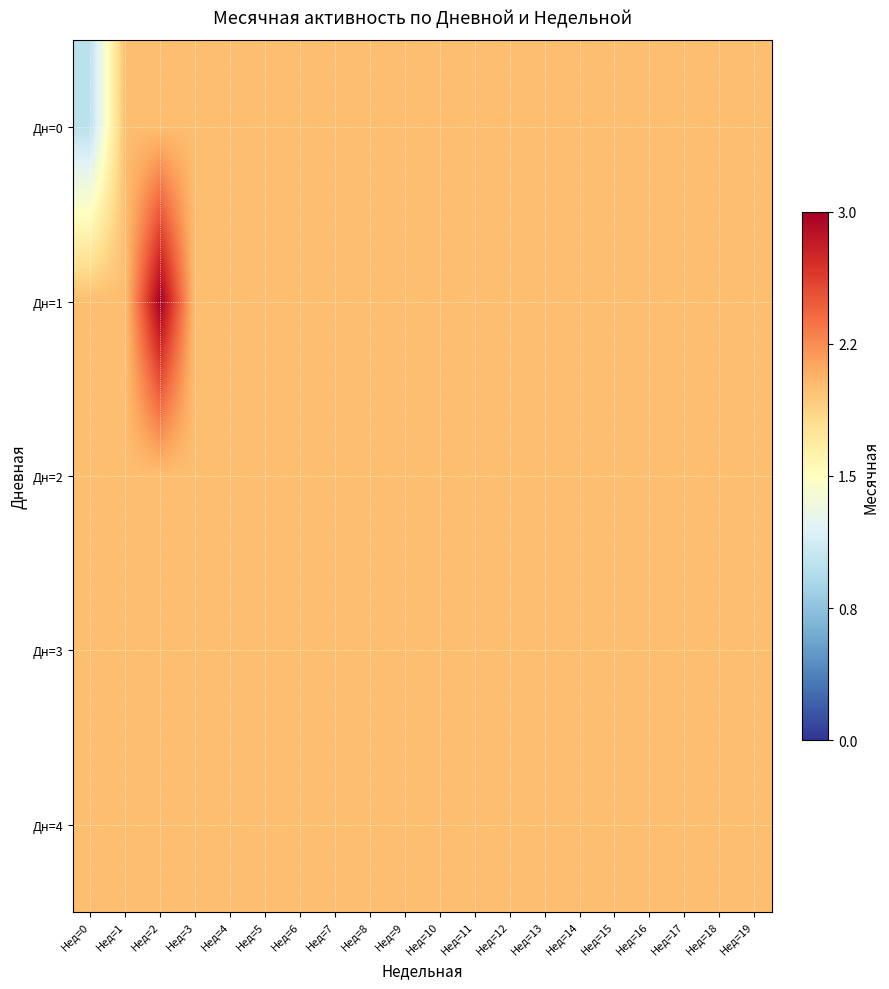

Which series has the largest range (max minus min)?

Дн=0